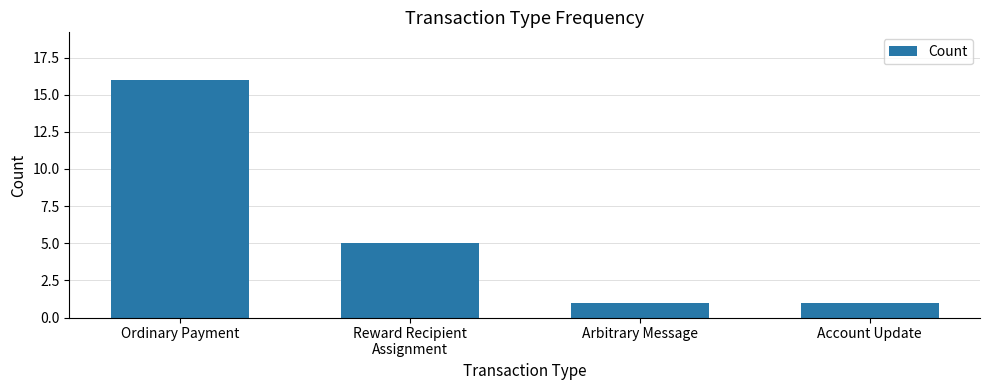

What is the greatest value displayed?

16